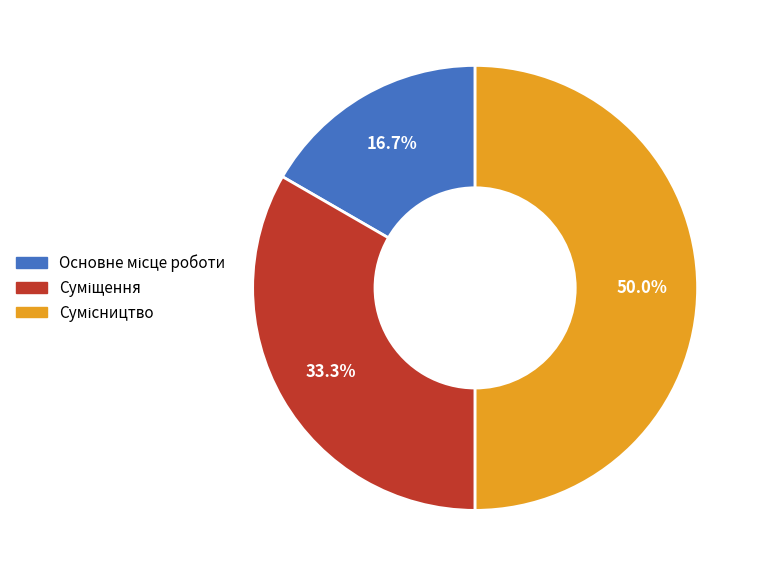

Count the number of slices in the pie.

3